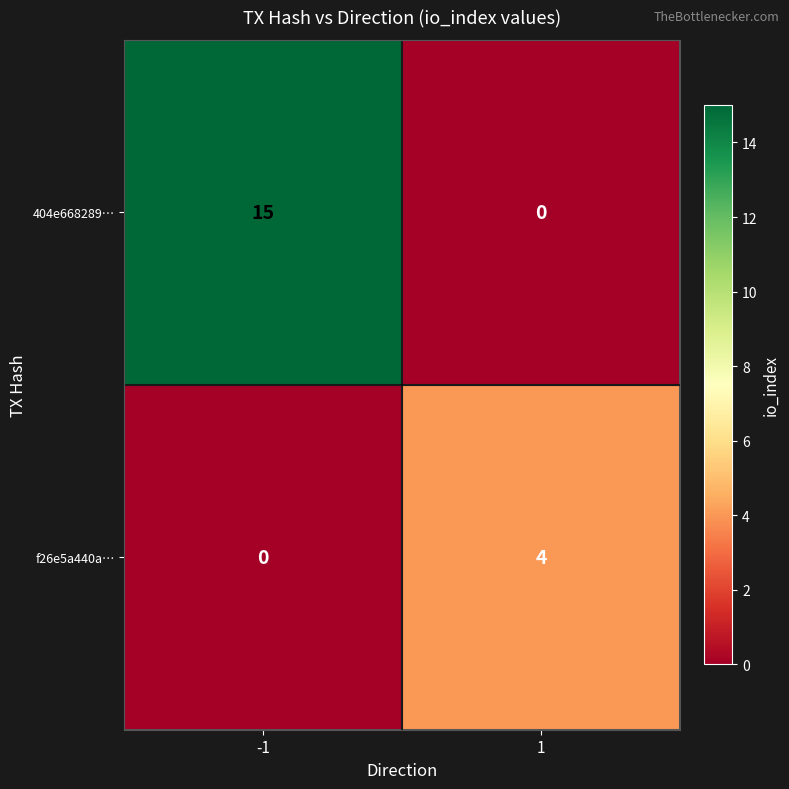

Which series changed the most between -1 and 1?

404e668289…